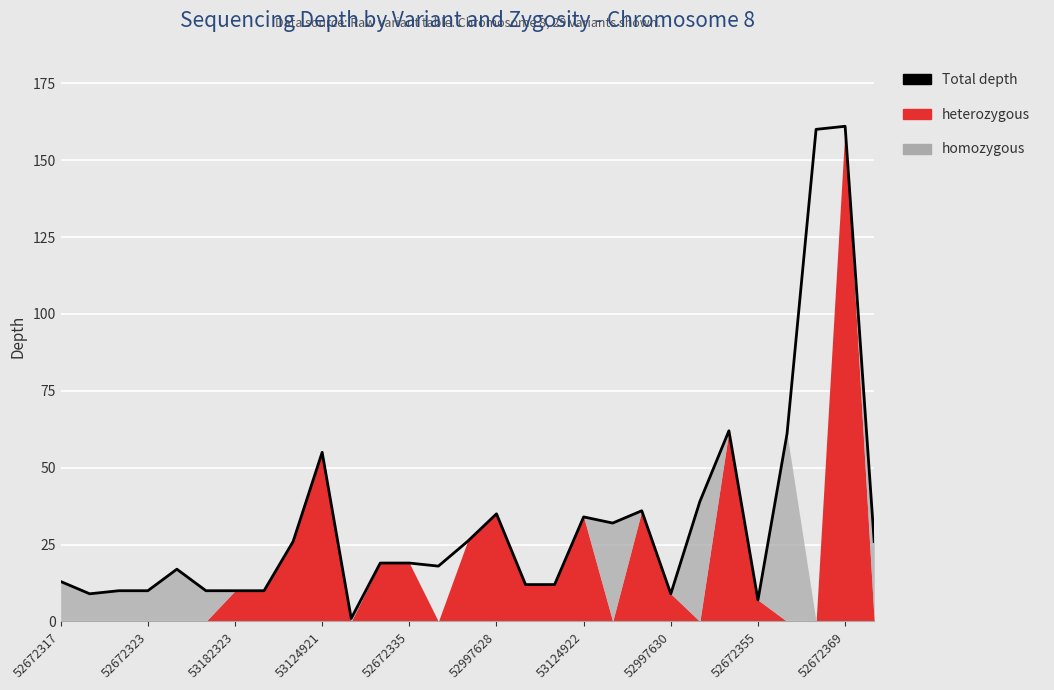

What is the greatest value displayed?

161